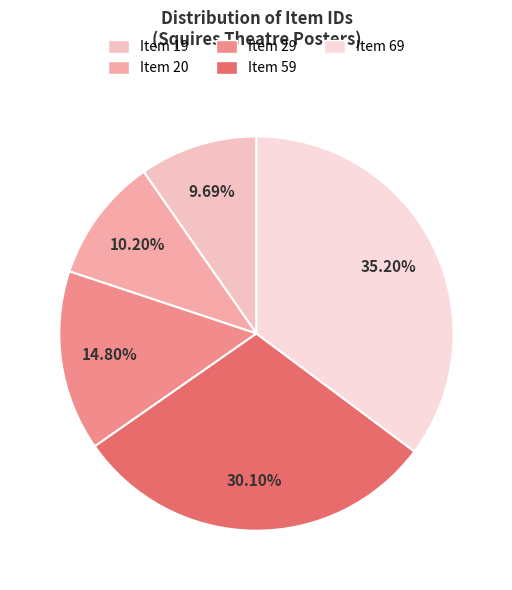

How many segments does this pie chart have?

5